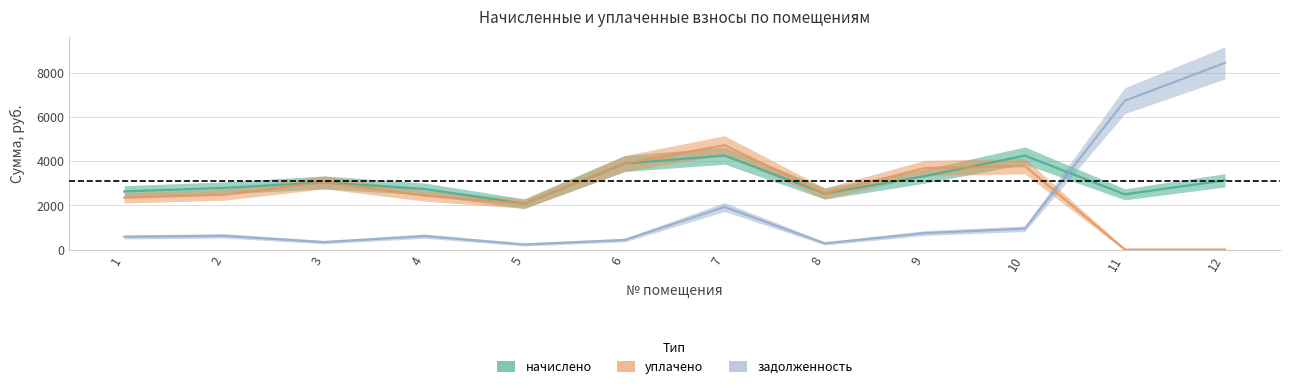

Reading left to right, what are all the values shown in this chart?

начислено: 2626.8	2788.3	3036.7	2738.6	2074.1	3887.5	4247.6	2533.7	3316.1	4247.6	2496.4	3129.8
уплачено: 2343.1	2478.5	3036.7	2434.3	2074.1	3887.5	4719.6	2533.7	3684.6	3775.7	0.0	0.0
задолженность: 575.9	619.6	337.4	608.6	230.5	431.9	1925.5	281.5	744.1	943.9	6729.5	8437.0